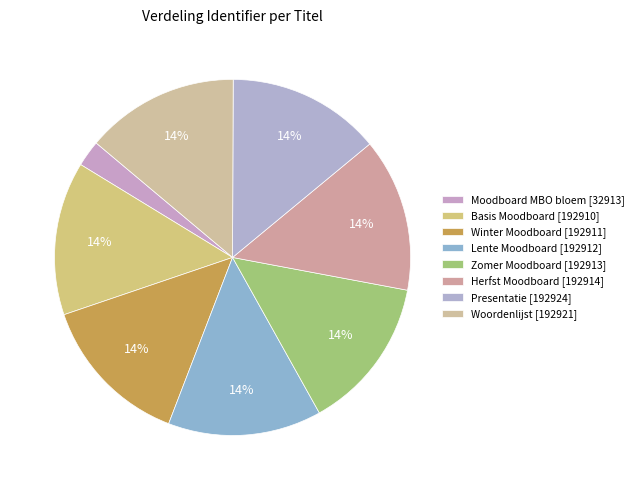

Count the number of slices in the pie.

8